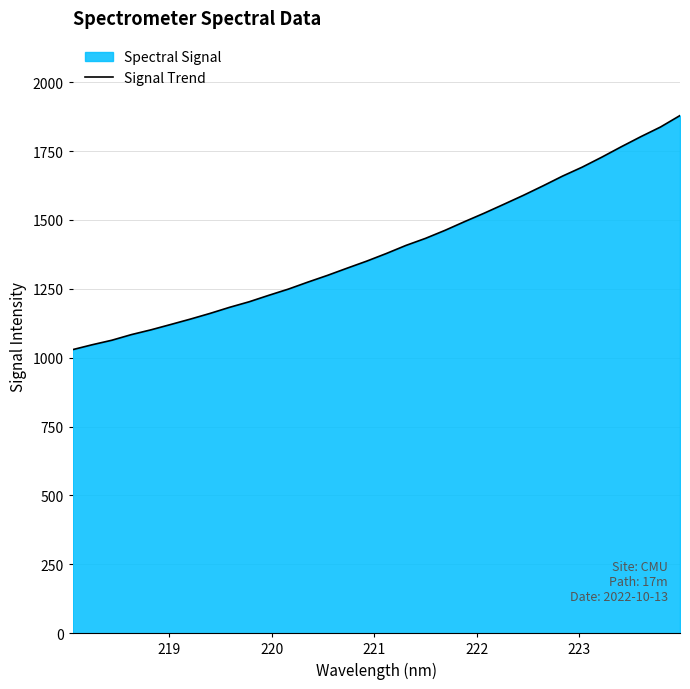

What is the difference between the maximum and minimum values?

849.7